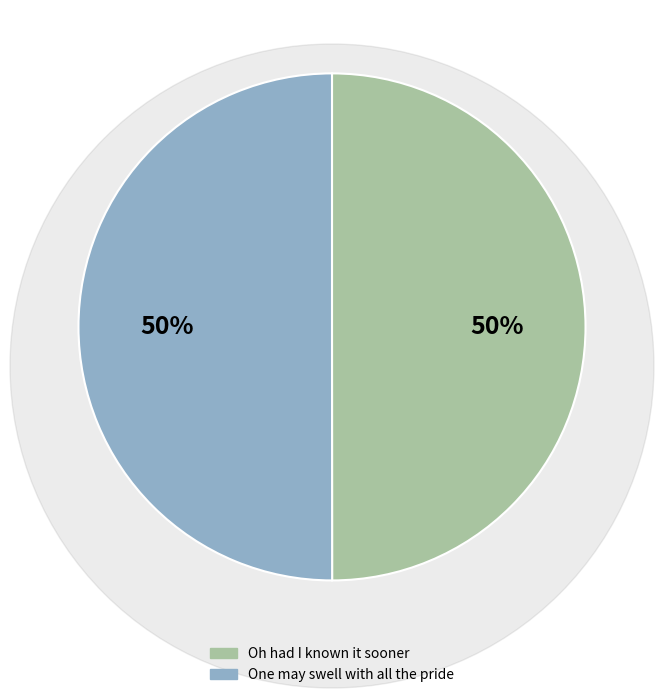

How many segments does this pie chart have?

2